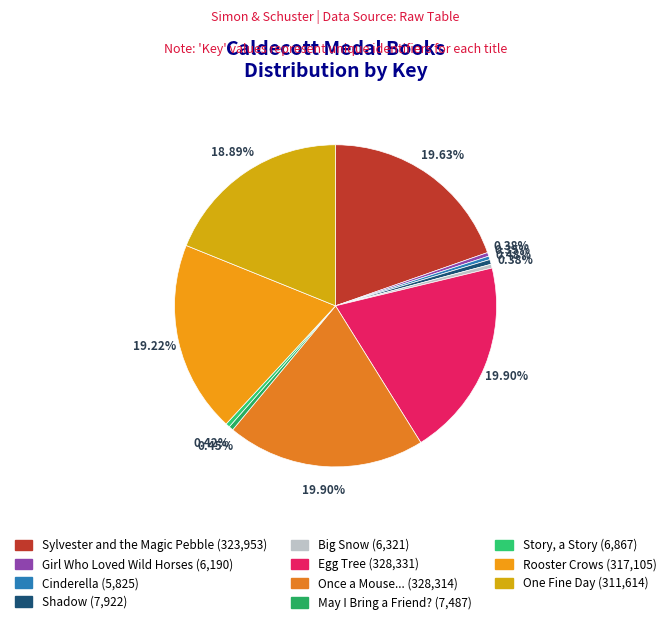

The Cinderella slice represents 0% of the pie. True or false?

True